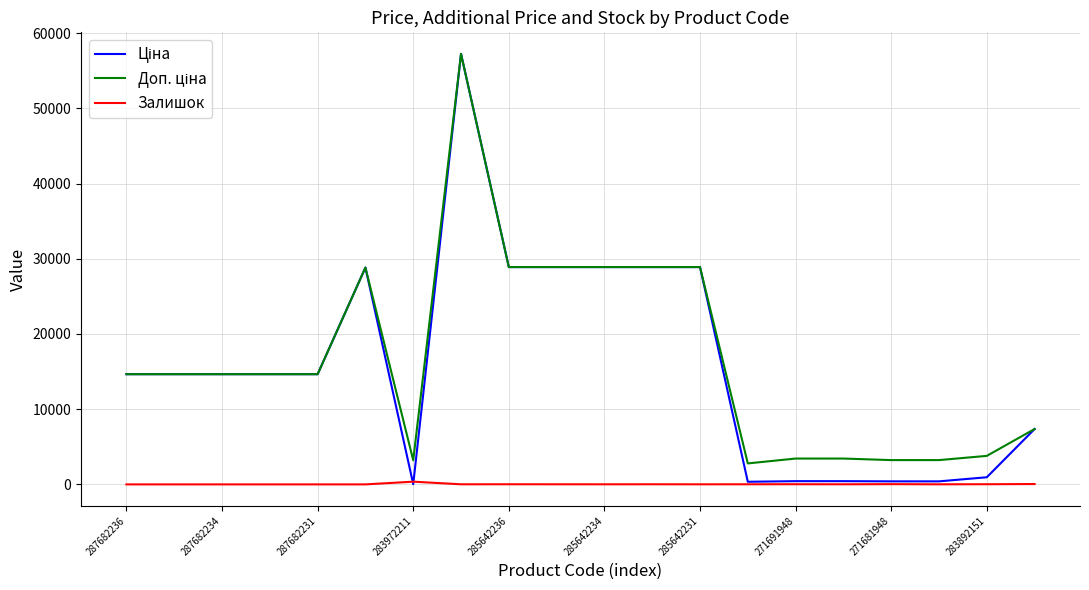

What is the greatest value displayed?

57235.5